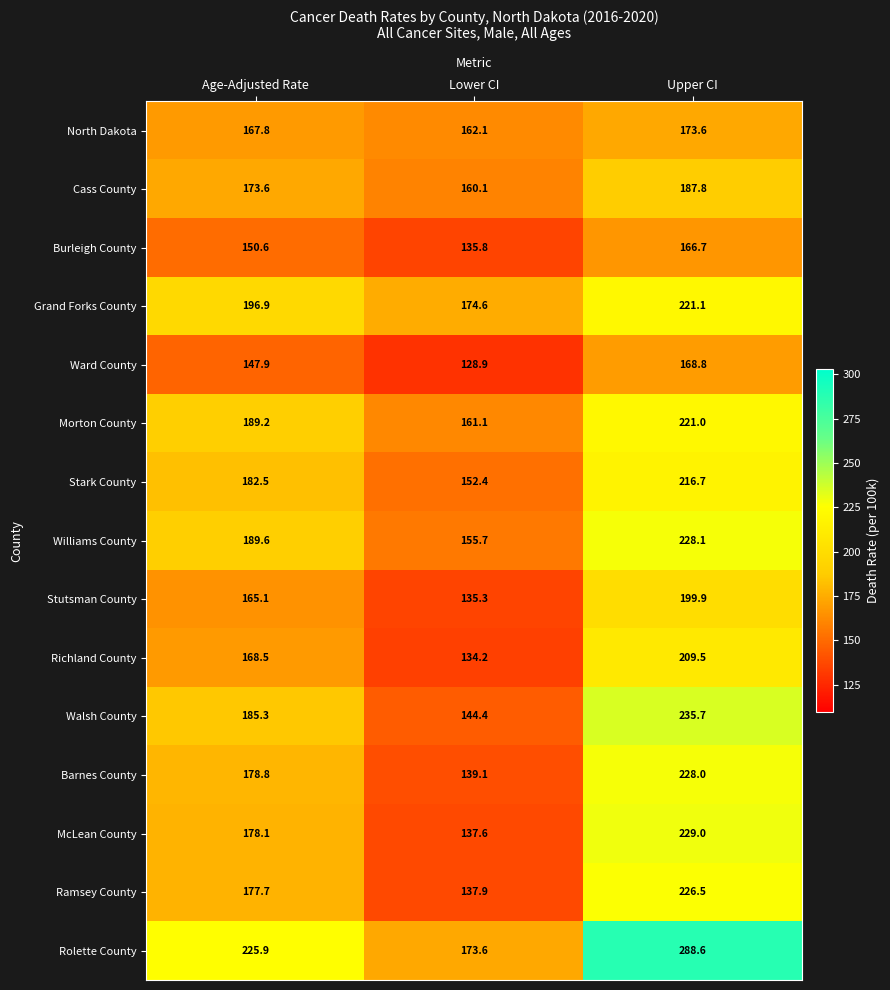

What is the total value across all series at Age-Adjusted Rate?

2677.5